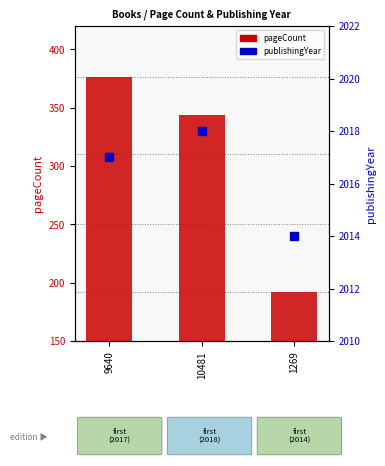

What is the difference between the highest and lowest values at 10481?

1674